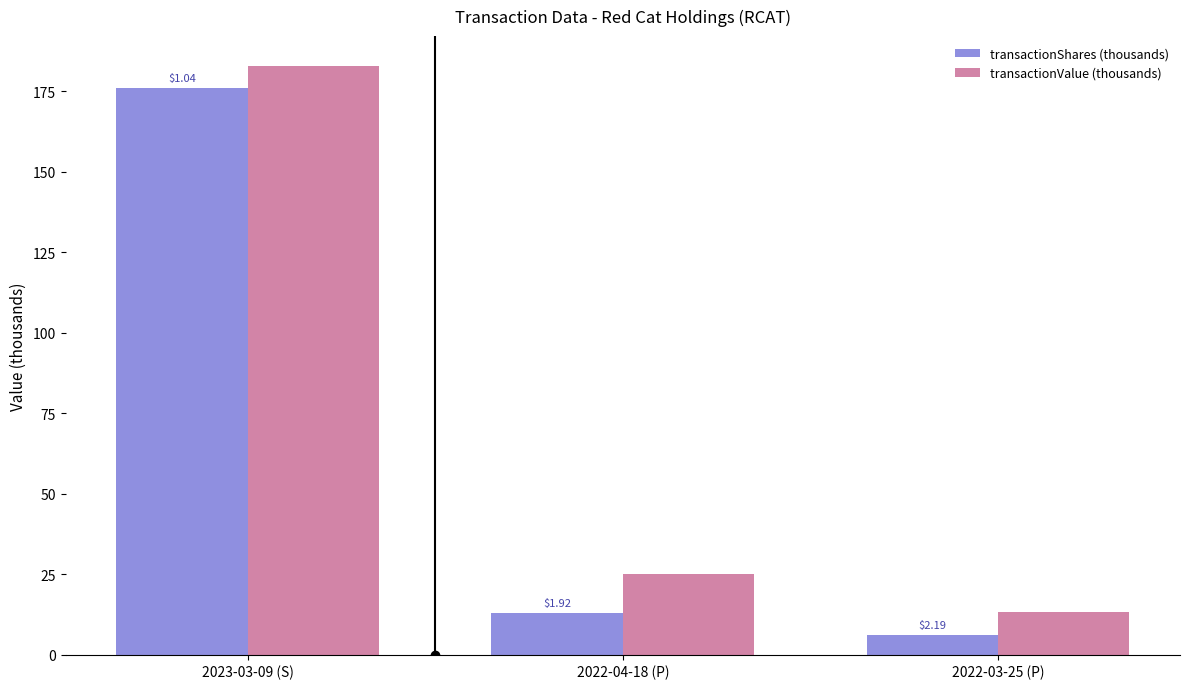

What are all the series names shown in the legend?

transactionShares (thousands), transactionValue (thousands)